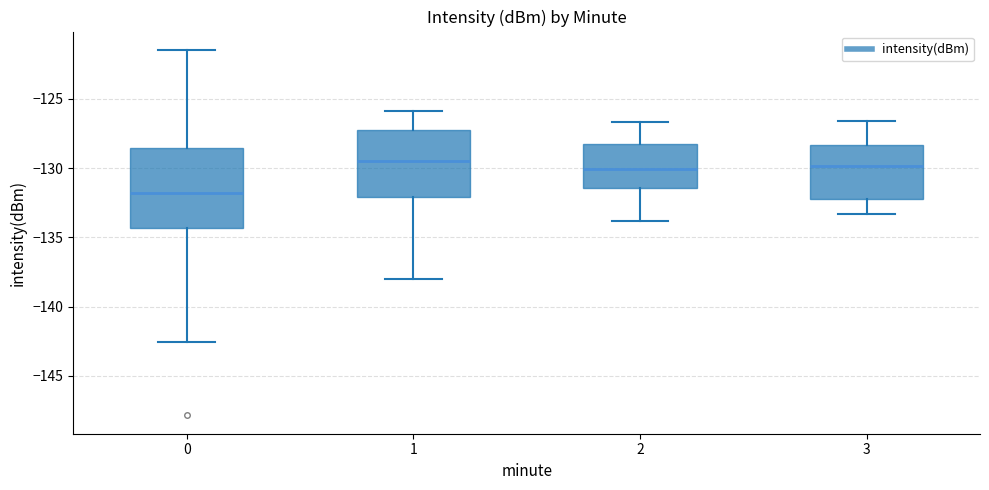

Which box's median line is the lowest?

0